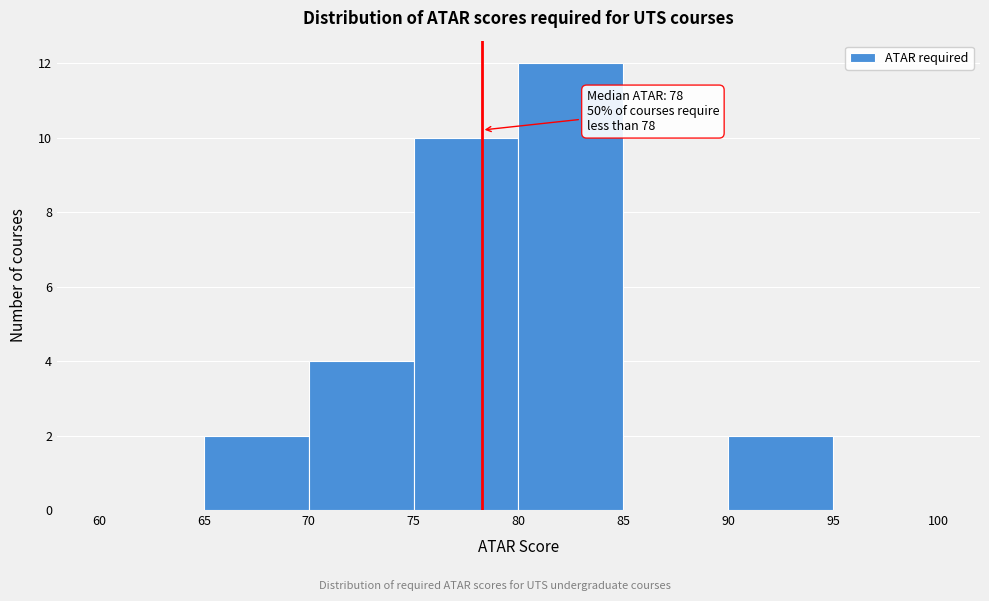

Which range on the x-axis has the tallest bar?

80 to 85